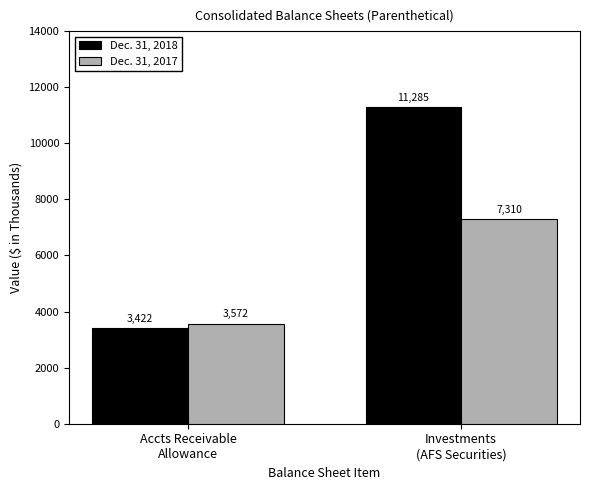

What is the difference between the maximum and minimum values in the Dec. 31, 2017 series?

3738